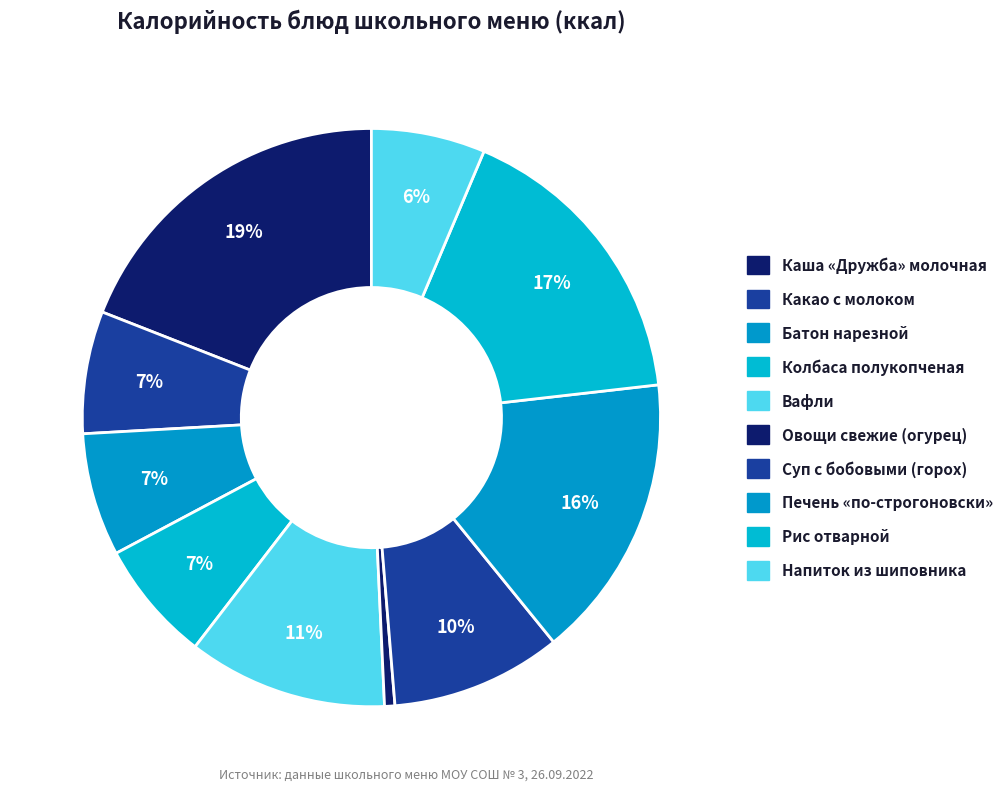

Which has a higher value, Суп с бобовыми (горох) or Каша «Дружба» молочная?

Каша «Дружба» молочная